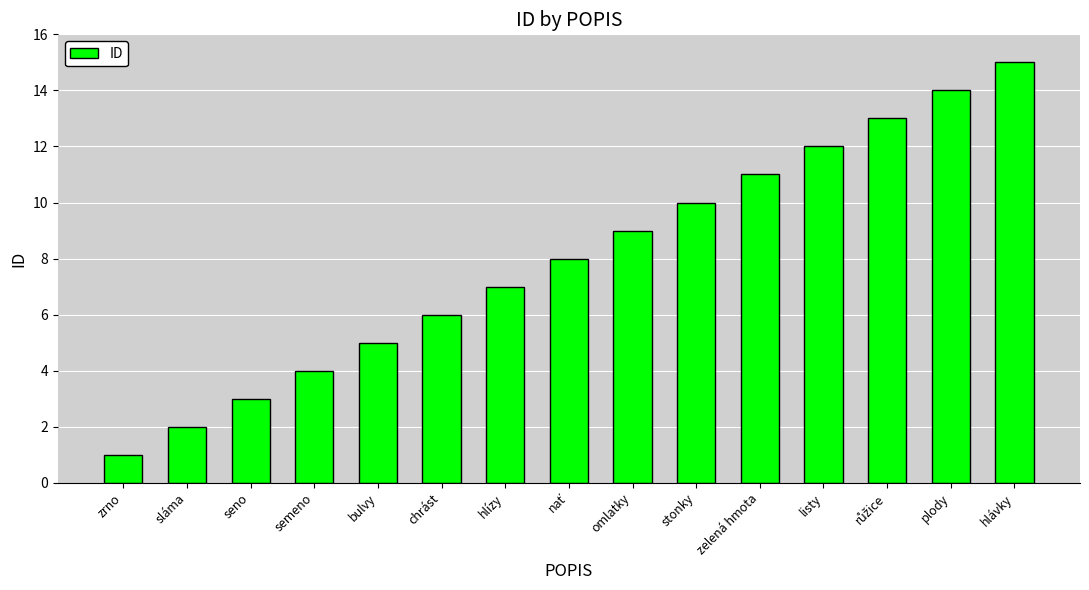

What is the approximate value at listy?

12